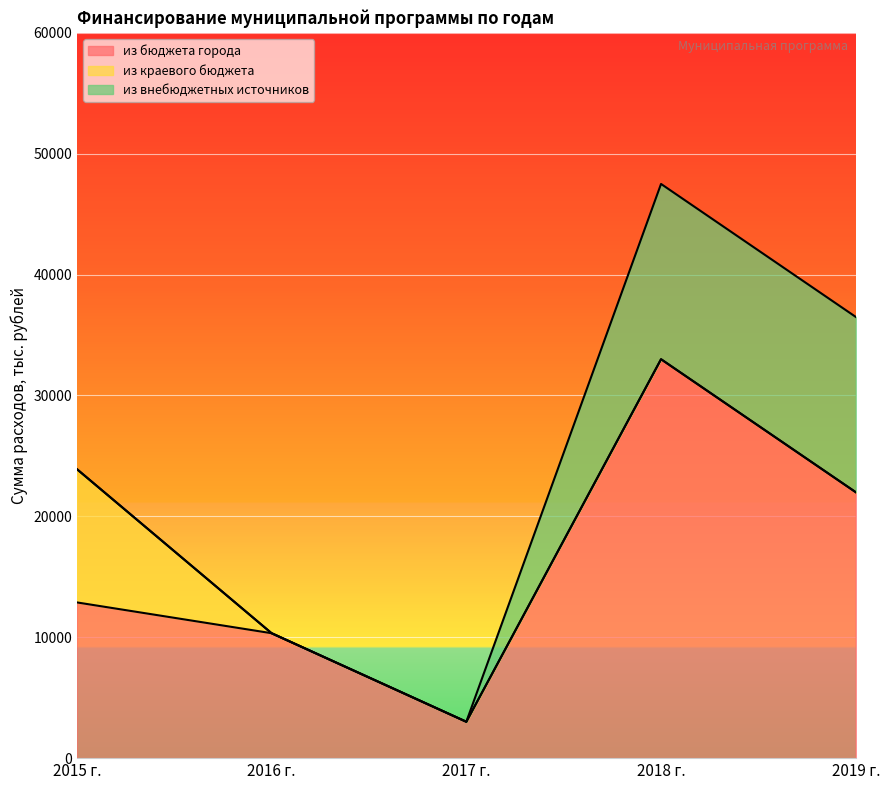

What is the spread (max minus min) of values at 2015 г.?

12882.5